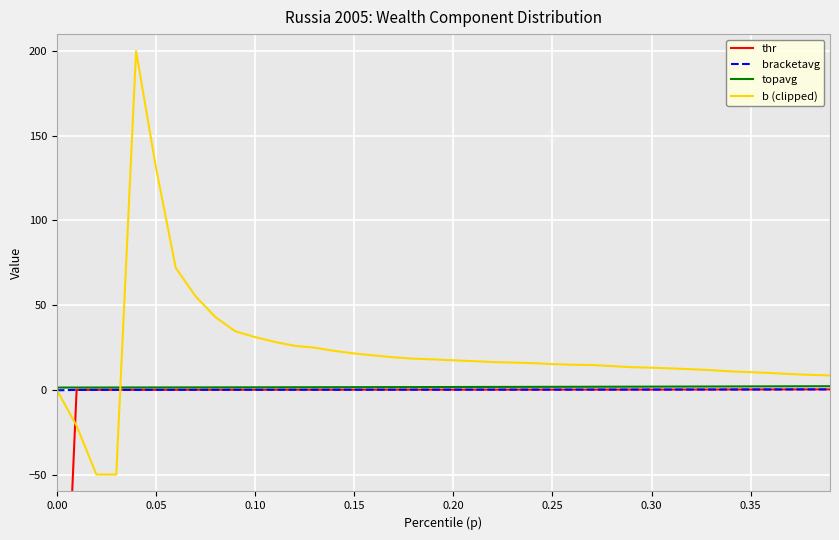

What is the maximum value for b (clipped)?

200.0